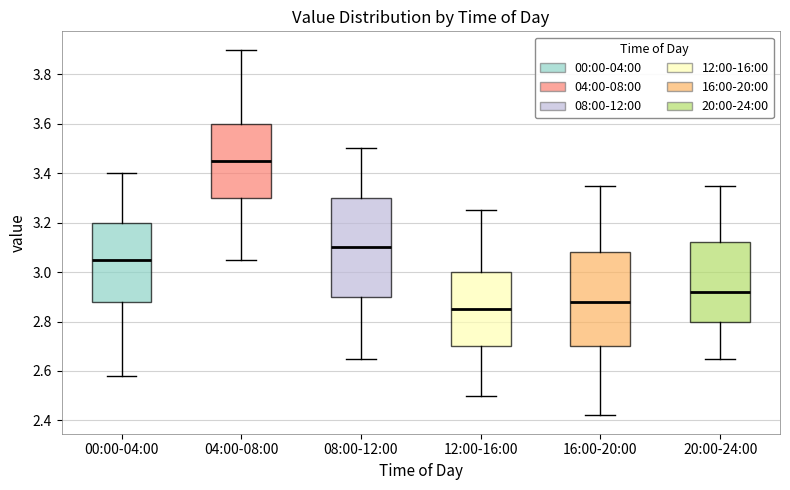

Where is the lower edge of the box for 00:00-04:00 on the y-axis? The values are not printed on the chart, so give them approximately, as read against the axis.

2.88